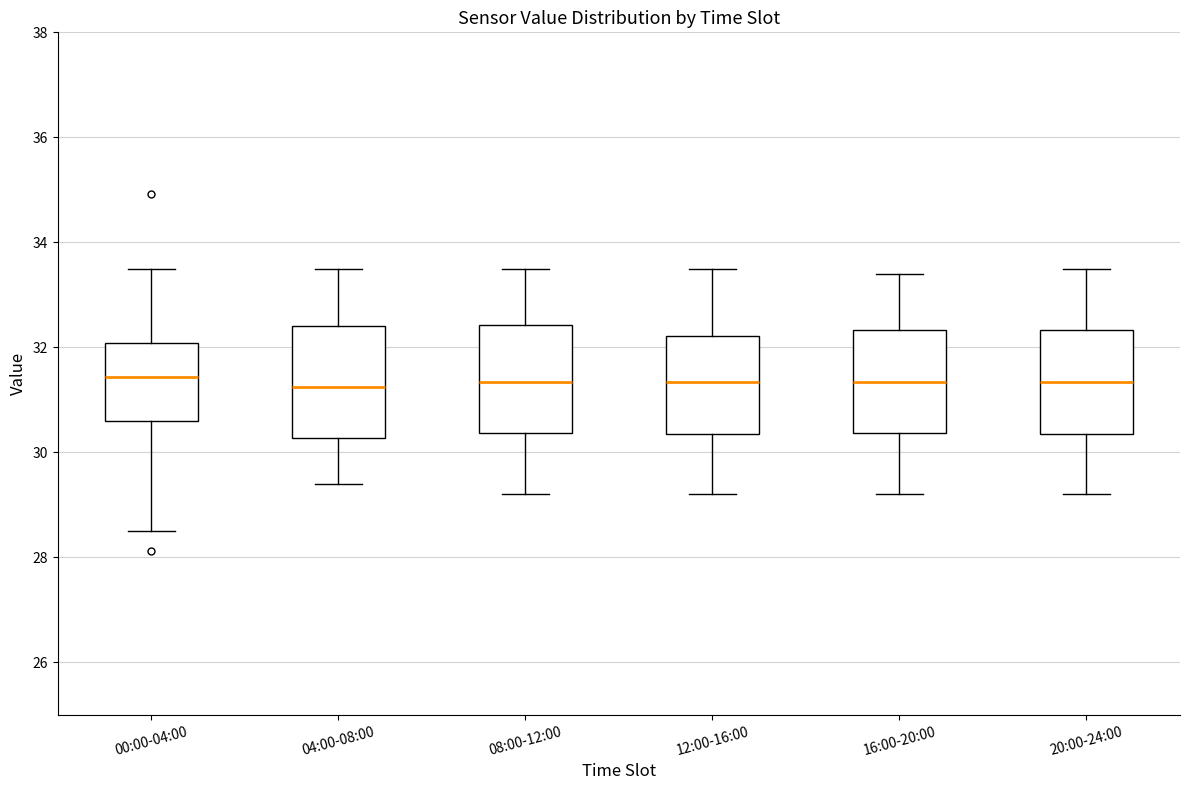

Where does the upper whisker of the box for 08:00-12:00 end on the y-axis? The values are not printed on the chart, so give them approximately, as read against the axis.

33.6